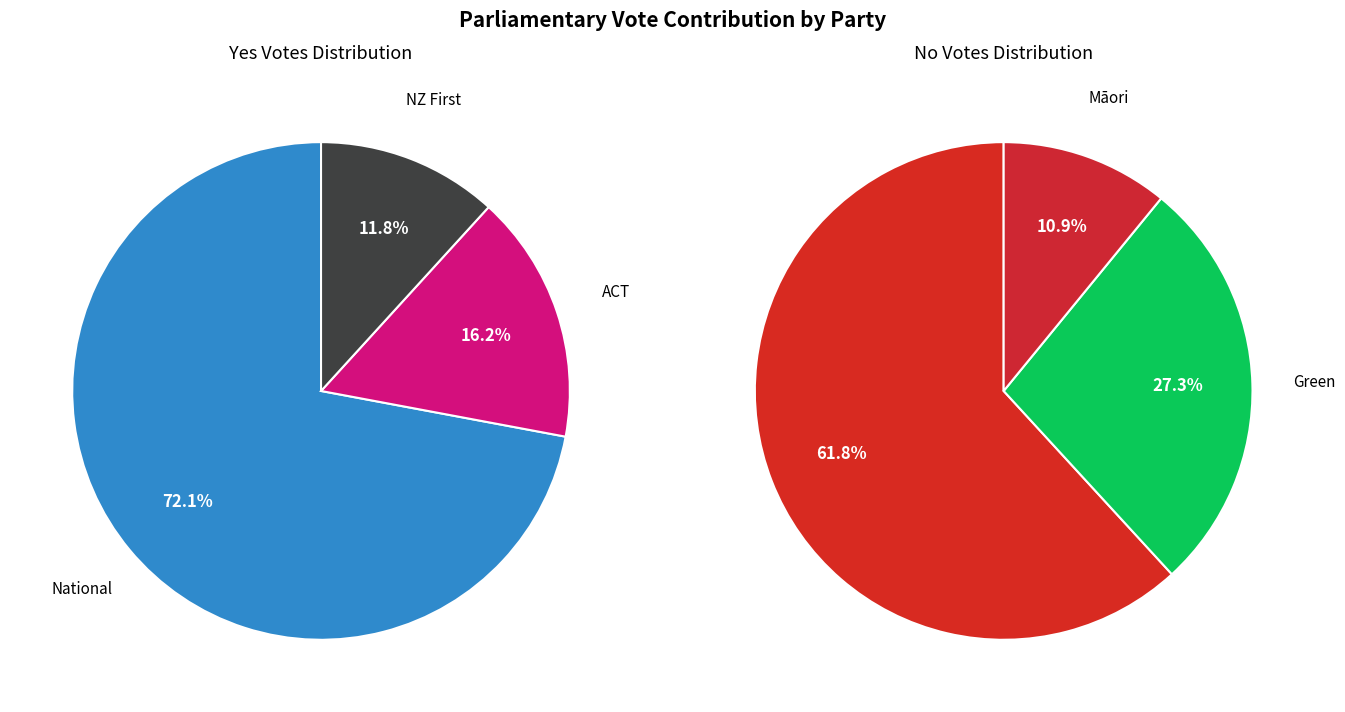

Count the number of slices in the pie.

6